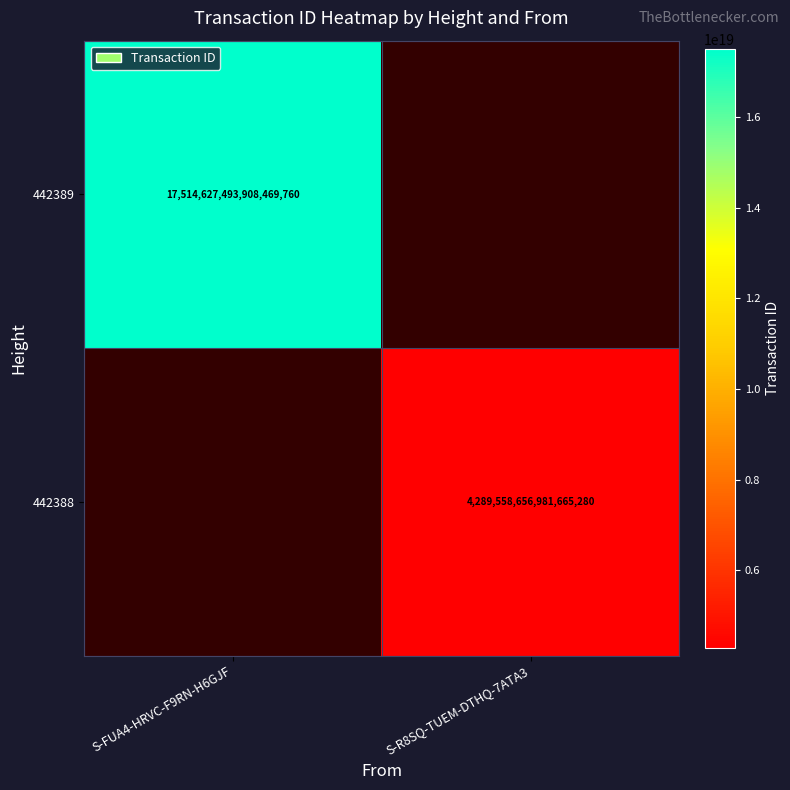

Is it true that 442389 equals 26957878208703885312 at S-FUA4-HRVC-F9RN-H6GJF?

False